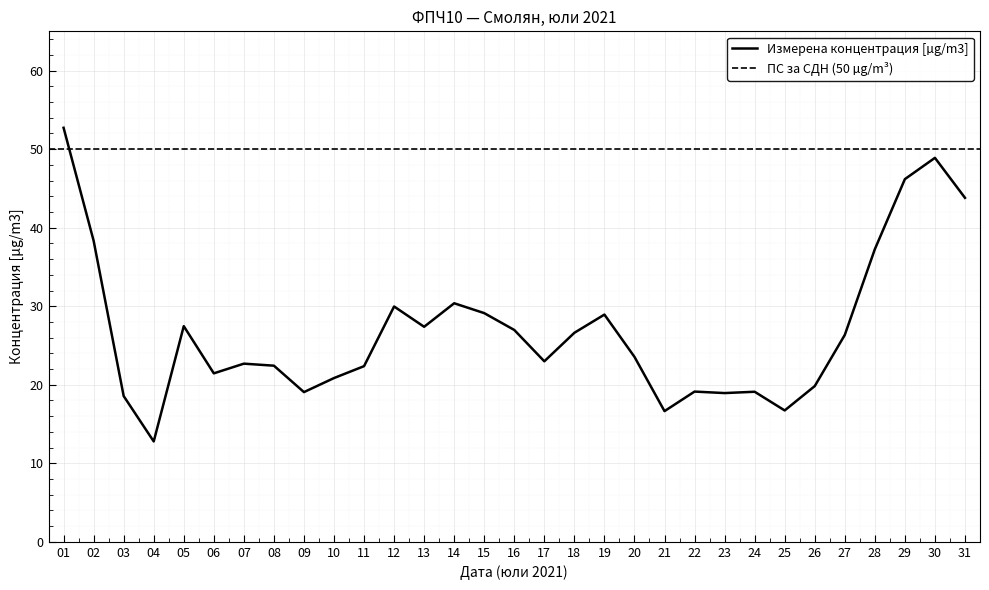

True or false: the data shows 21.5 at 06.

True